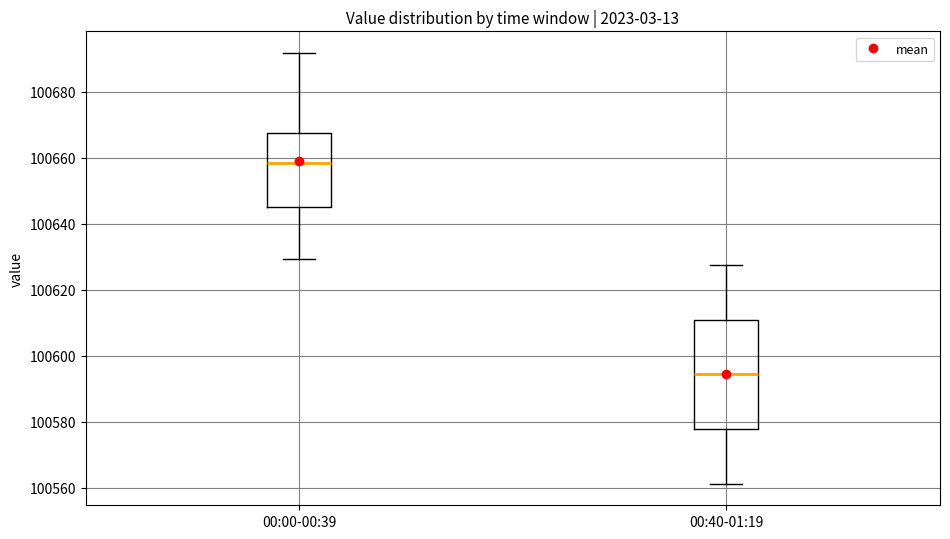

Reading left to right, read every box against the y-axis: the position of its median line, the range the box covers, and the ends of its whiskers. The values are not printed on the chart, so give them approximately, as read against the axis.

00:00-00:39: median 100658, box 100644 to 100668, whiskers 100630 to 100692
00:40-01:19: median 100594, box 100578 to 100610, whiskers 100562 to 100628